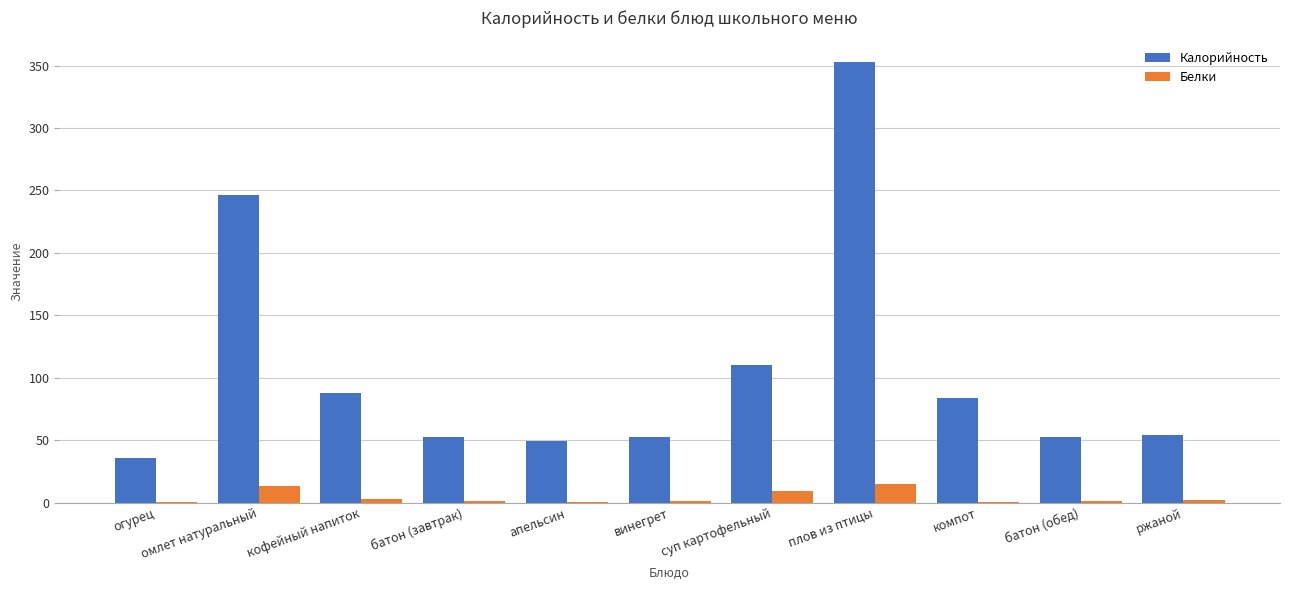

Where is Калорийность nearest to the value 194?

омлет натуральный